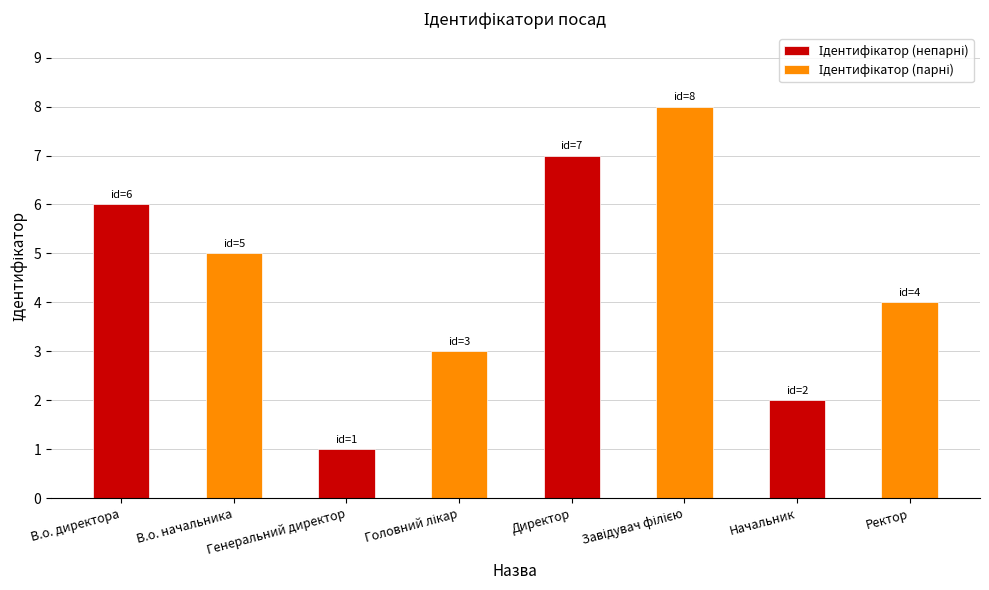

Which label corresponds to the largest value in the chart?

Директор